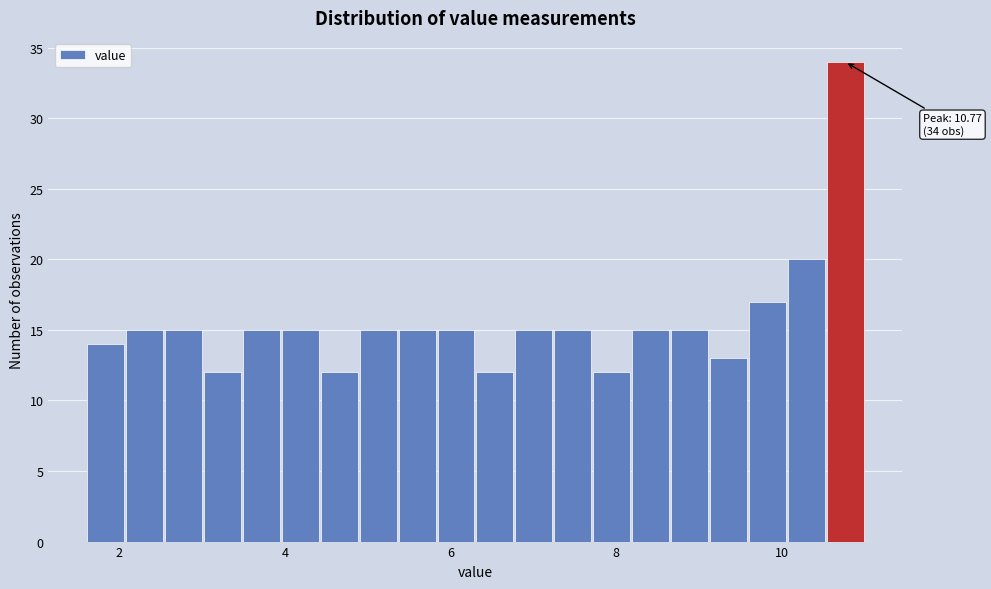

Read against the x-axis, roughly where is the centre of the tallest bar?

10.8